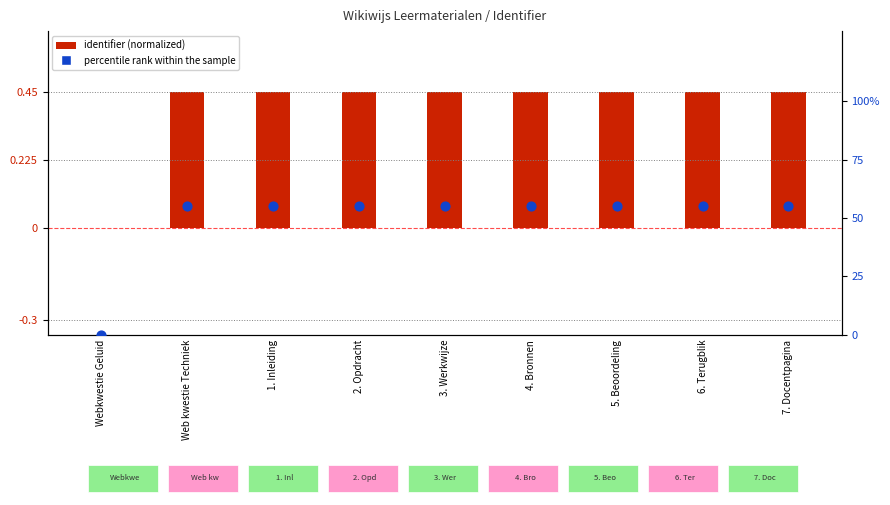

Which series has the largest Y range (max minus min)?

percentile rank within the sample